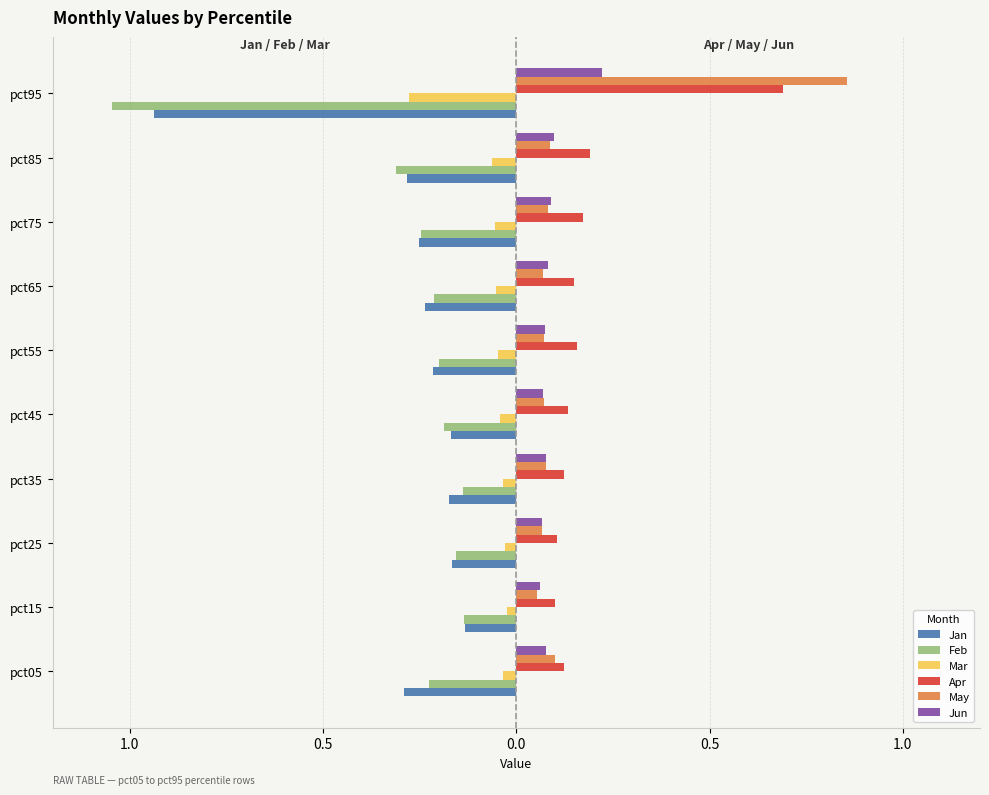

What are all the series names shown in the legend?

Jan, Feb, Mar, Apr, May, Jun